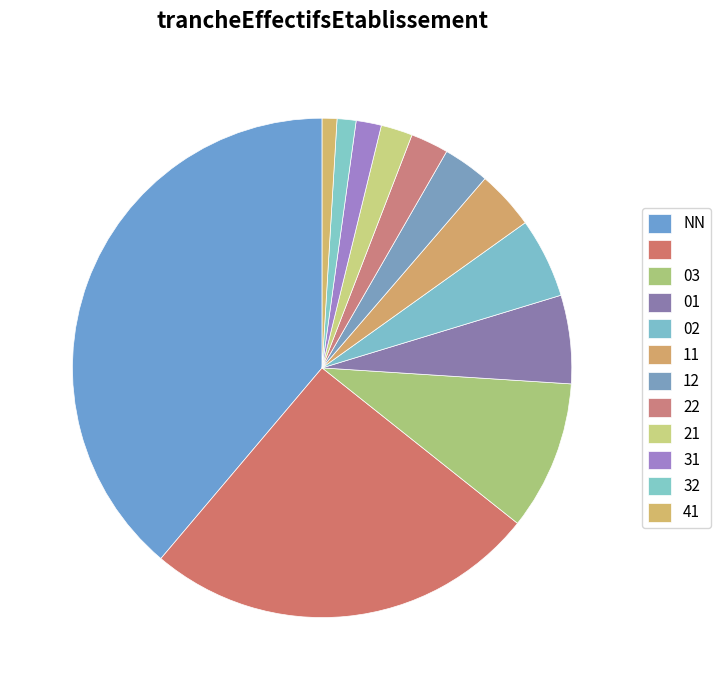

How many slices are in this pie chart?

12